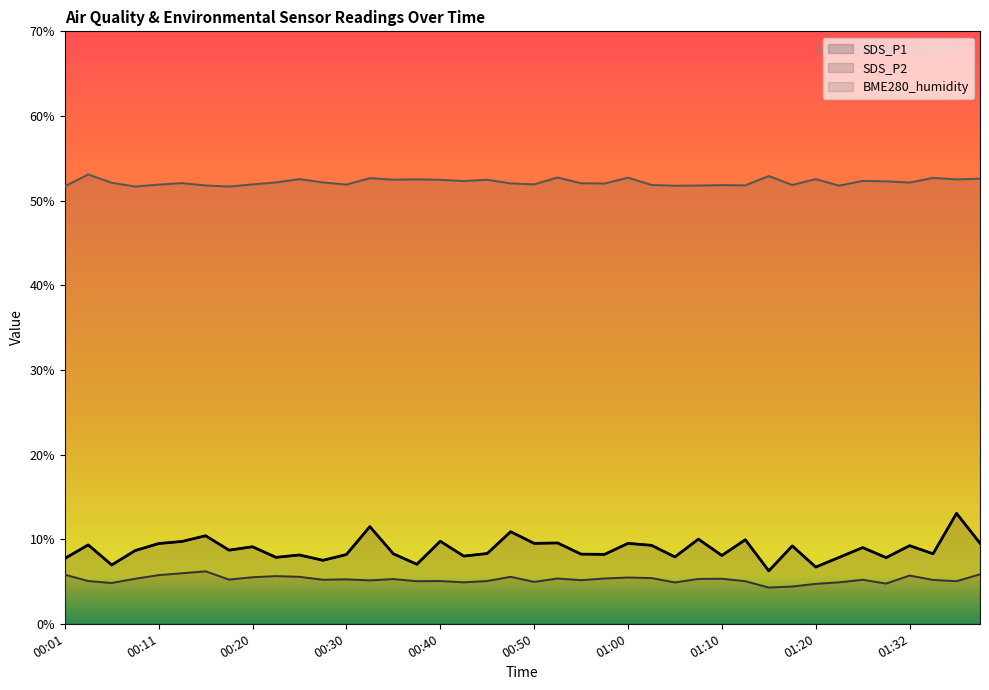

What are all the series names shown in the legend?

SDS_P1, SDS_P2, BME280_humidity